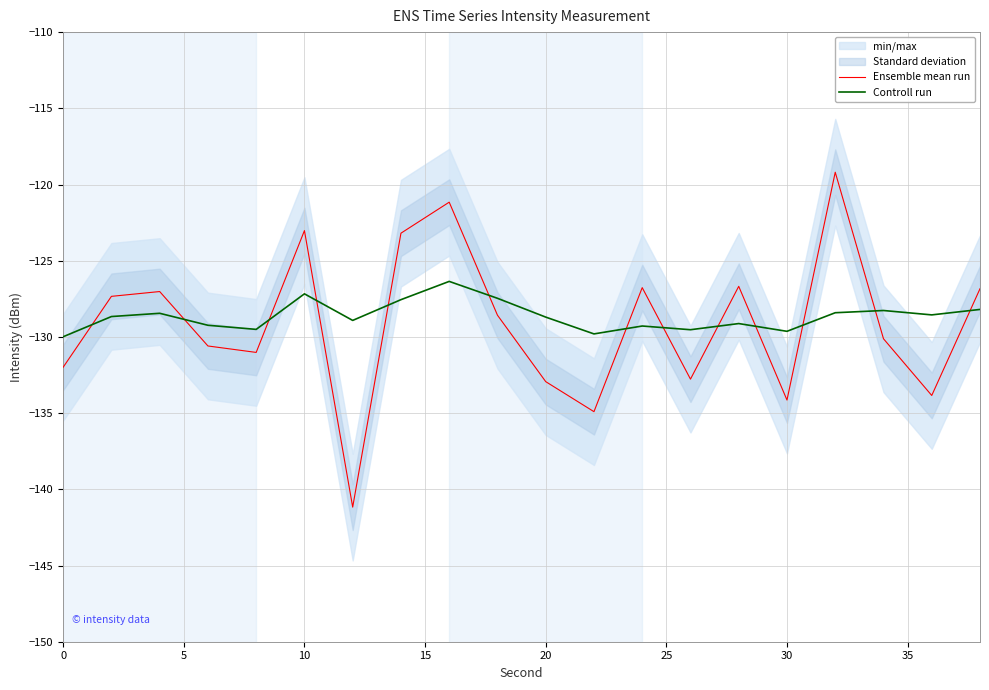

What is the difference between the Controll run values at 12 and 10?

0.8